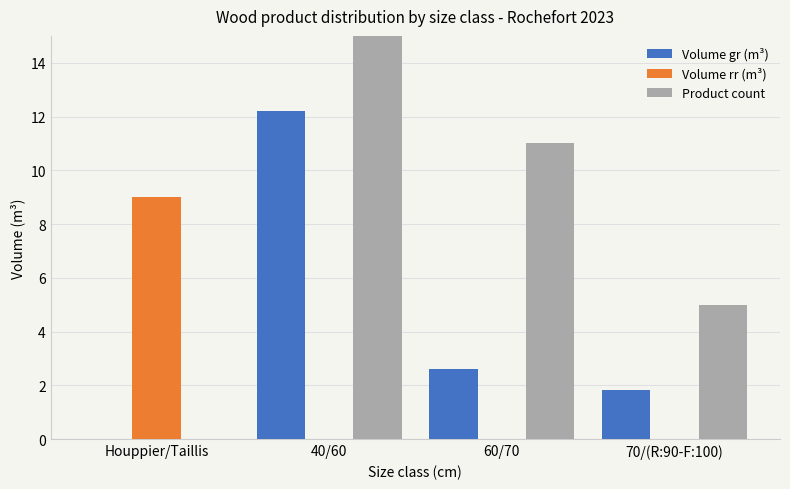

What are all the series names shown in the legend?

Volume gr (m³), Volume rr (m³), Product count